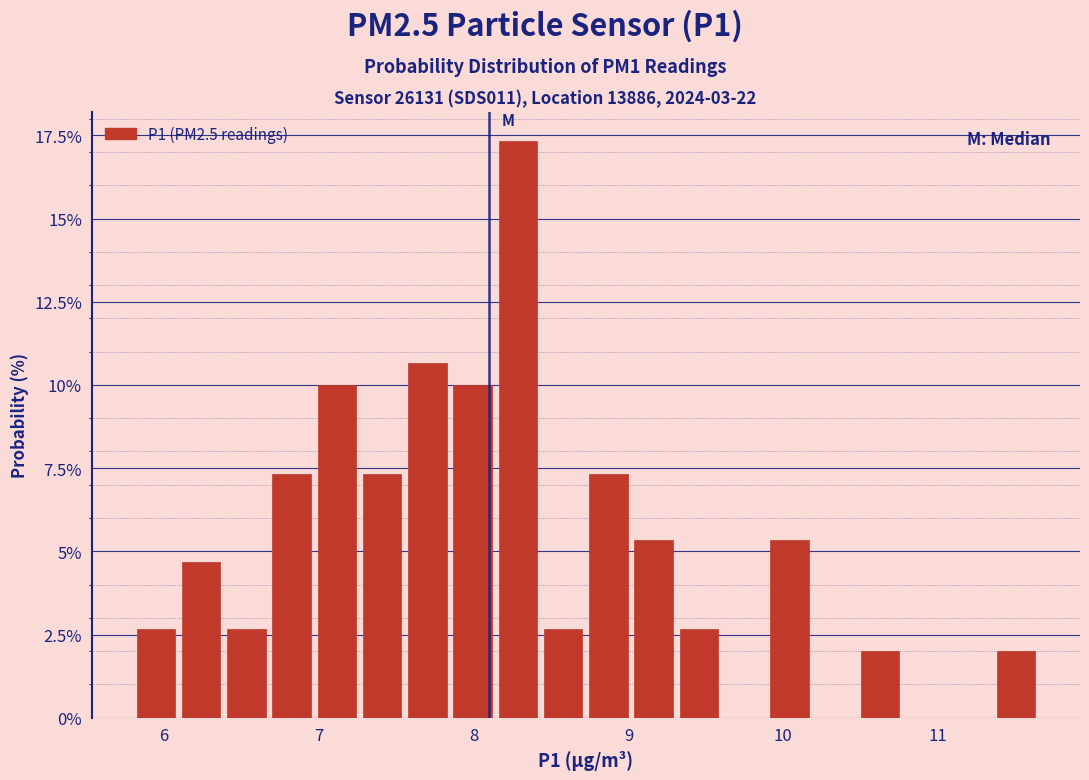

Read against the x-axis, roughly where is the centre of the tallest bar?

8.3